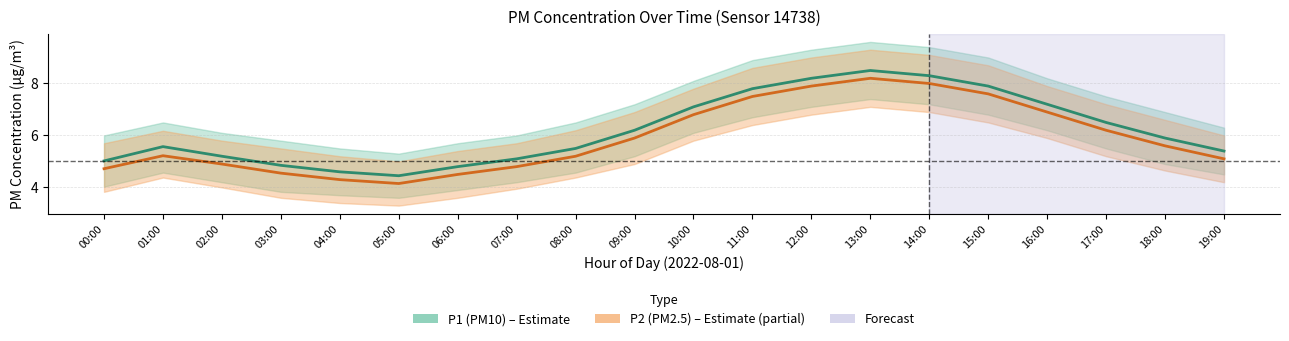

List the series in order of their overall mean, lowest first.

P2 (PM2.5) – mean, P1 (PM10) – mean